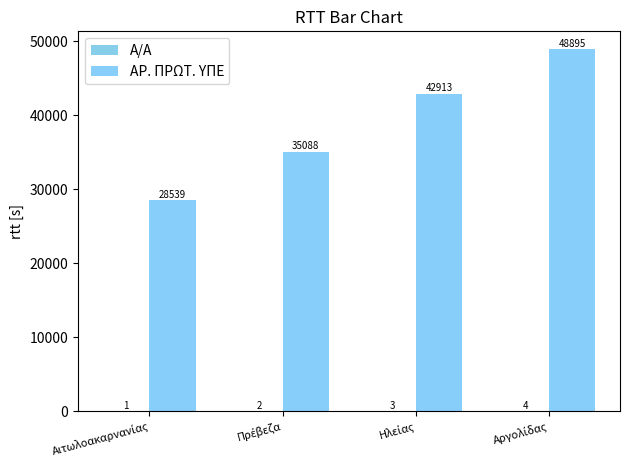

Read the Α/Α value at Αιτωλοακαρνανίας.

1